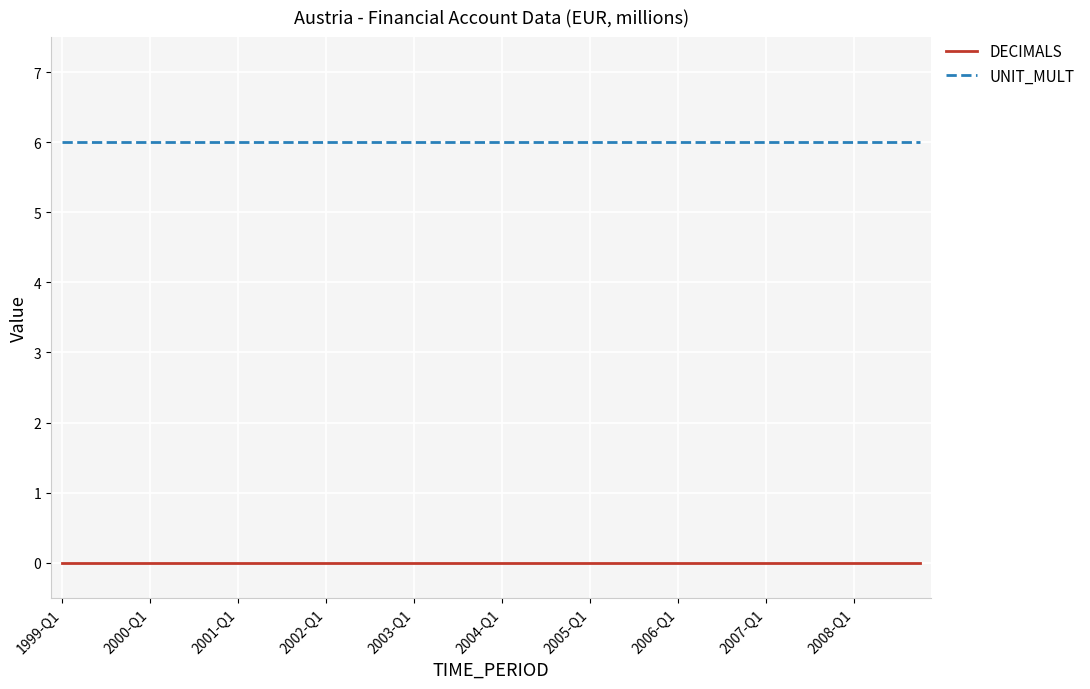

Which series has the largest total across all categories?

UNIT_MULT